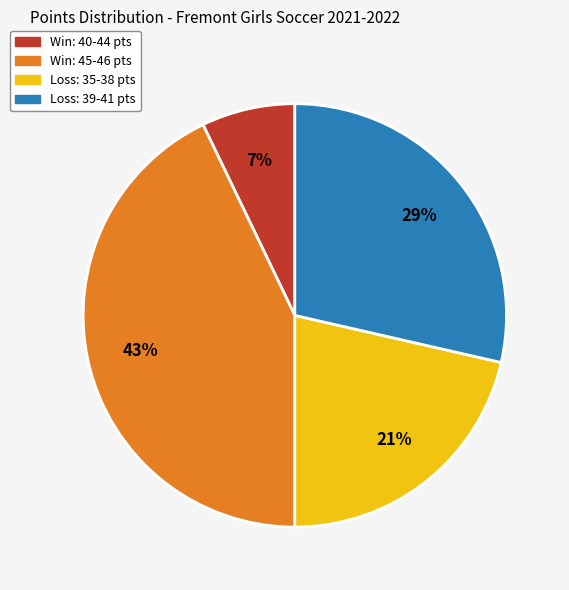

Combined, do Loss: 39-41 pts and Win: 45-46 pts account for over 50%?

Yes